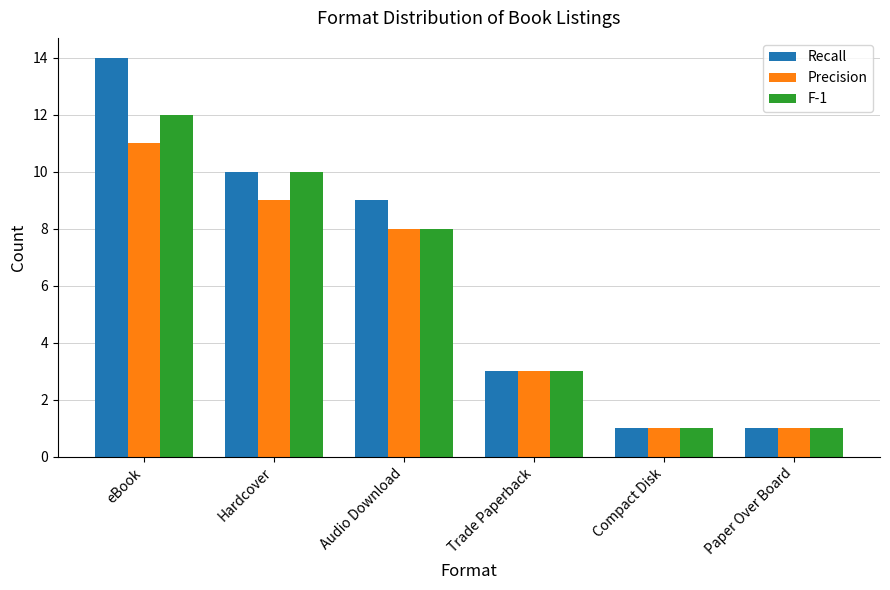

How many bars are there in each group?

3